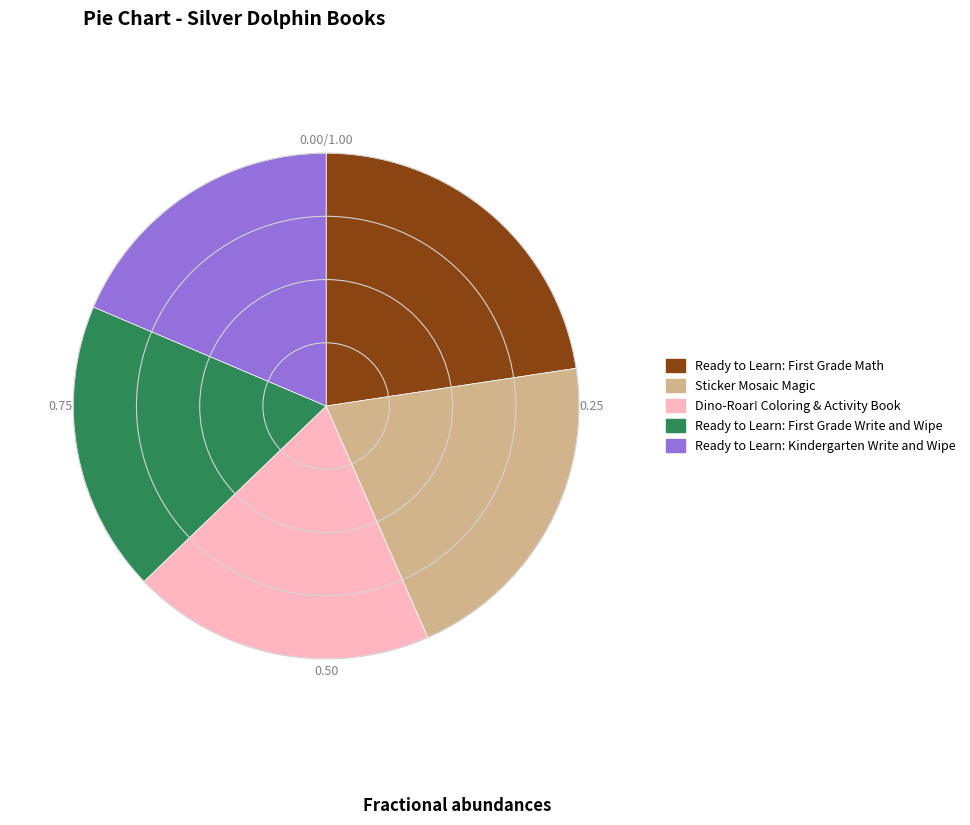

Does any single category account for the majority?

No